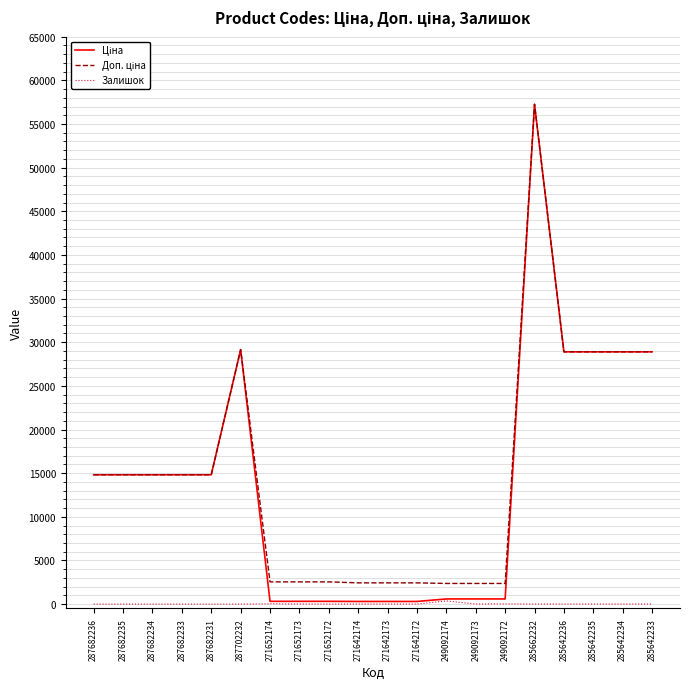

What is the greatest value displayed?

57258.0